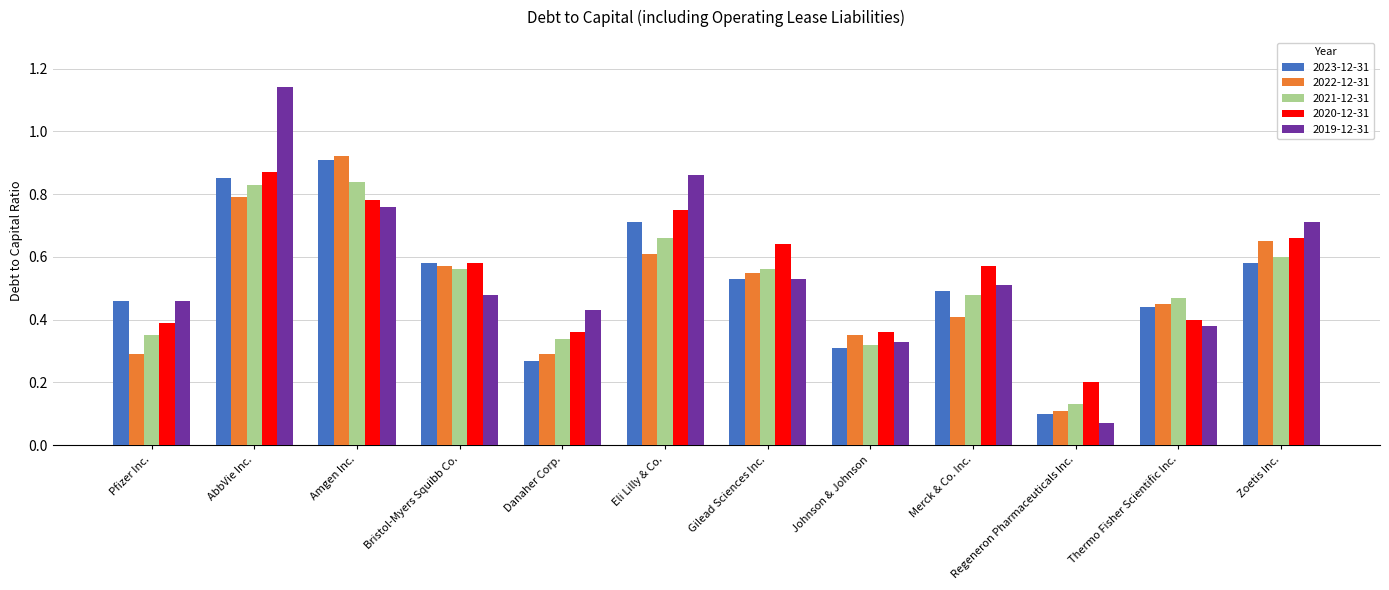

Where is 2023-12-31 nearest to the value 0?

Regeneron Pharmaceuticals Inc.